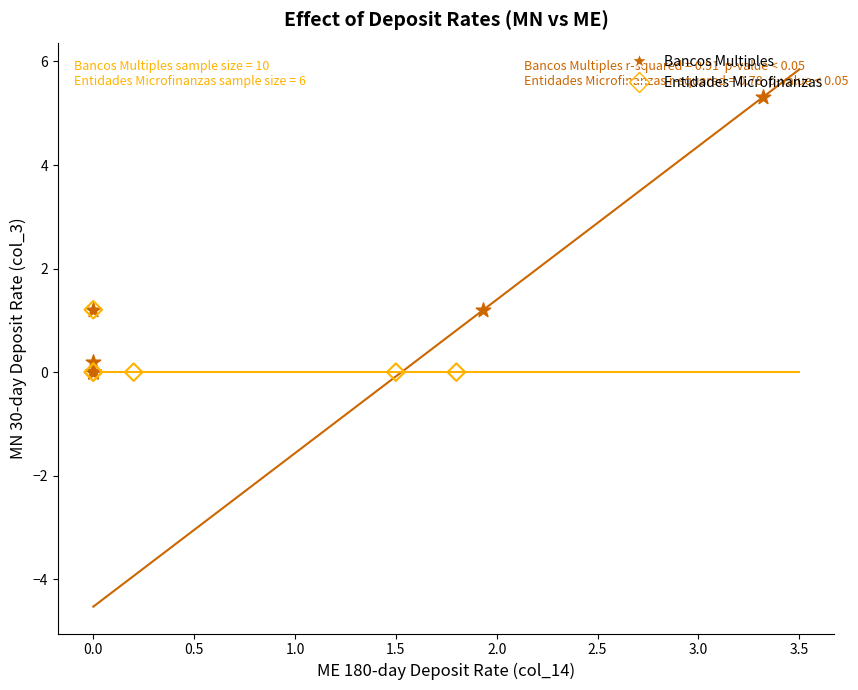

Which series contains the highest Y value?

Bancos Multiples